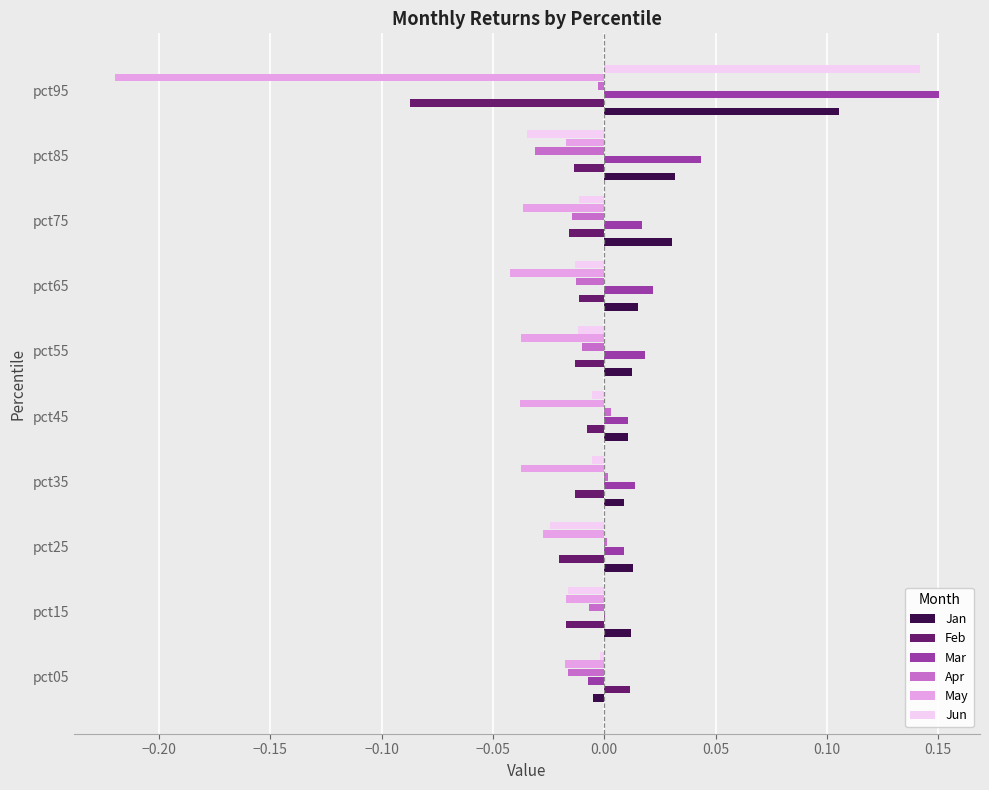

Which category has the highest value across all series?

pct95